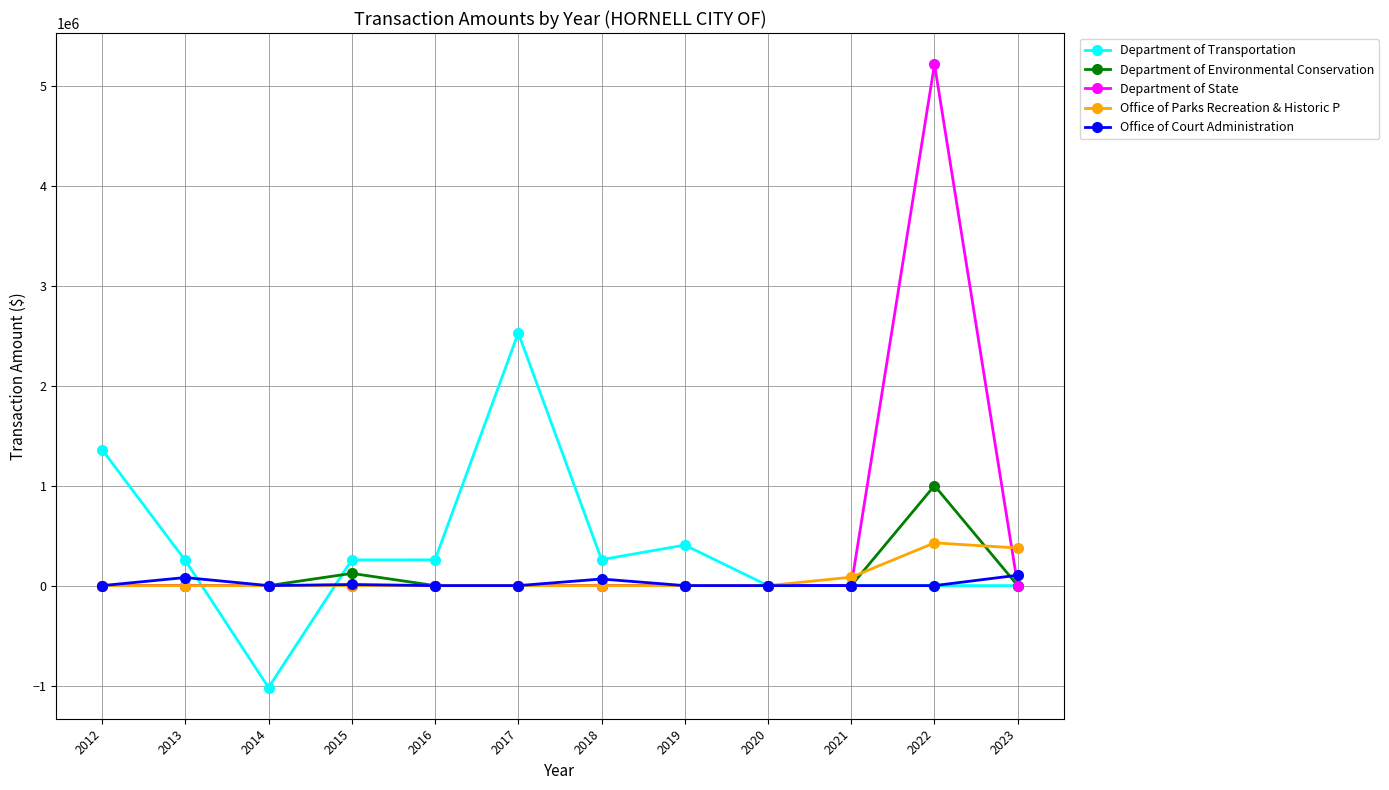

What is the minimum value shown in the chart?

-1019605.4